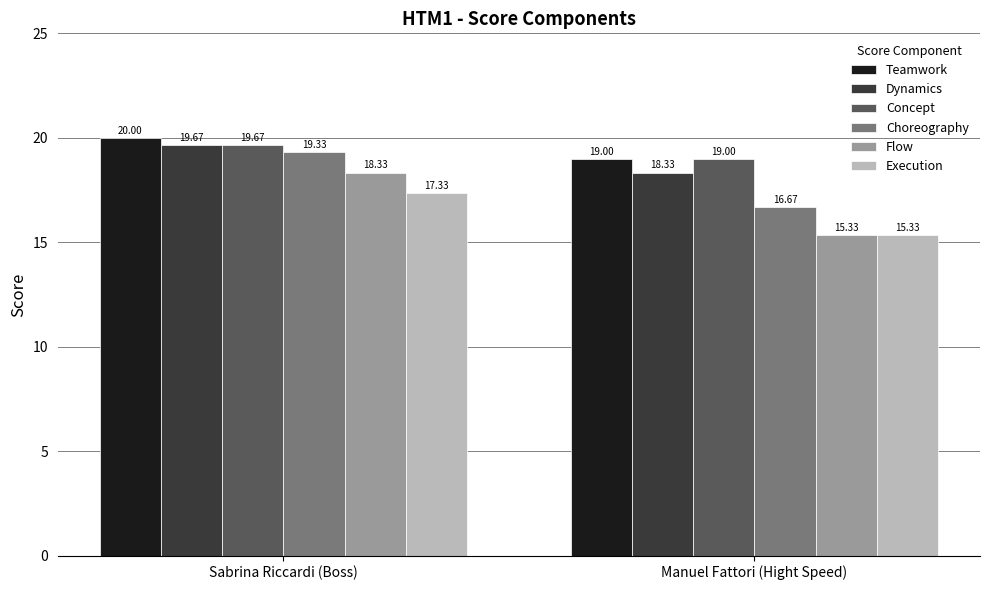

How many groups of bars are there?

2